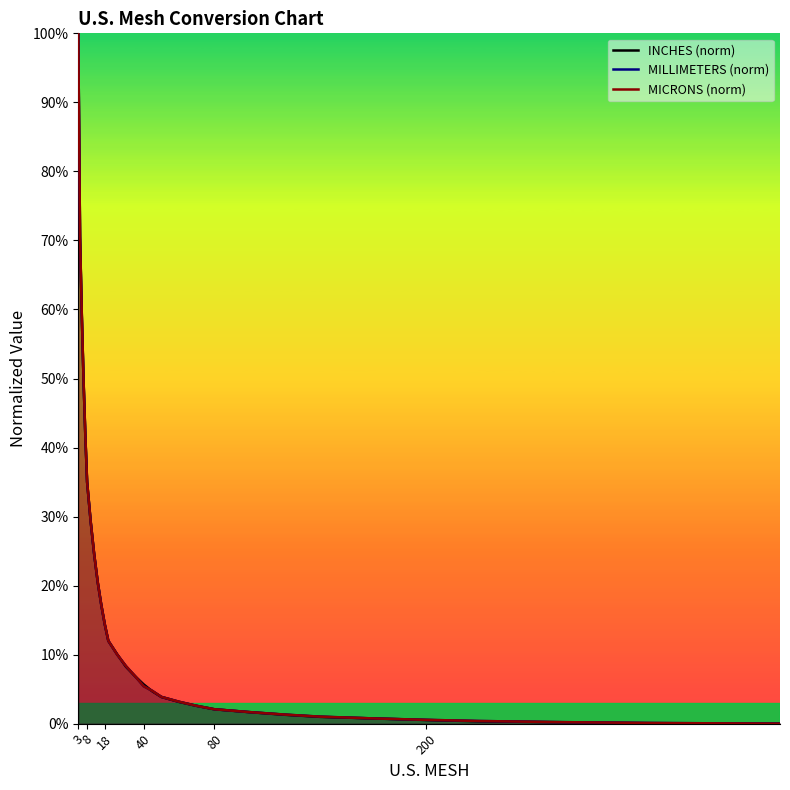

What are all the series names shown in the legend?

INCHES (norm), MILLIMETERS (norm), MICRONS (norm)